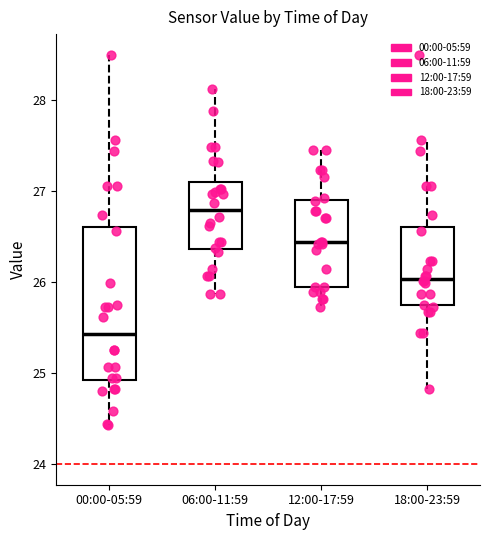

Which box is the tallest, from its lower edge to its upper edge?

00:00-05:59